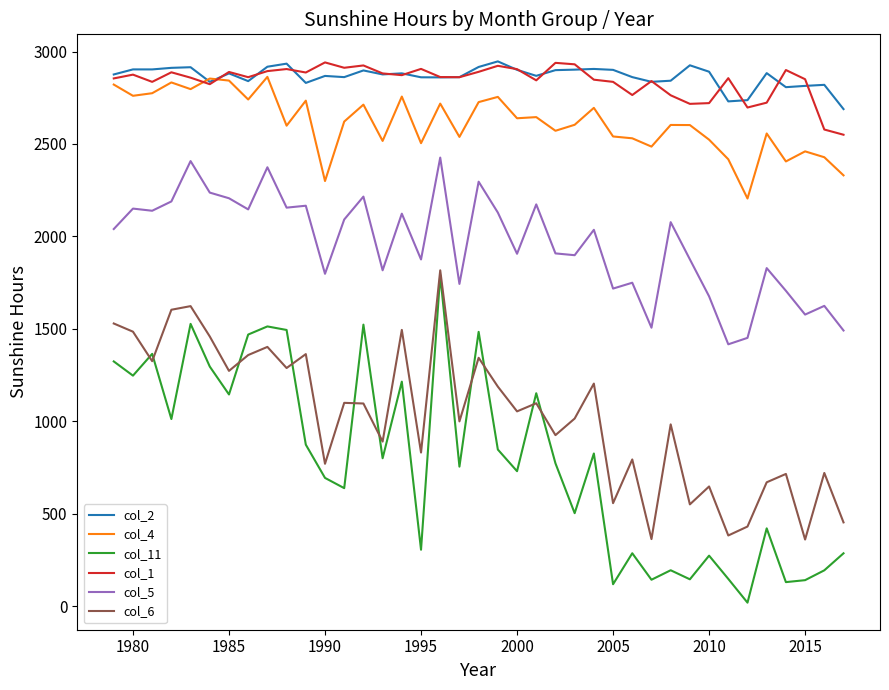

True or false: col_2 has more than 1 interior local peaks.

True